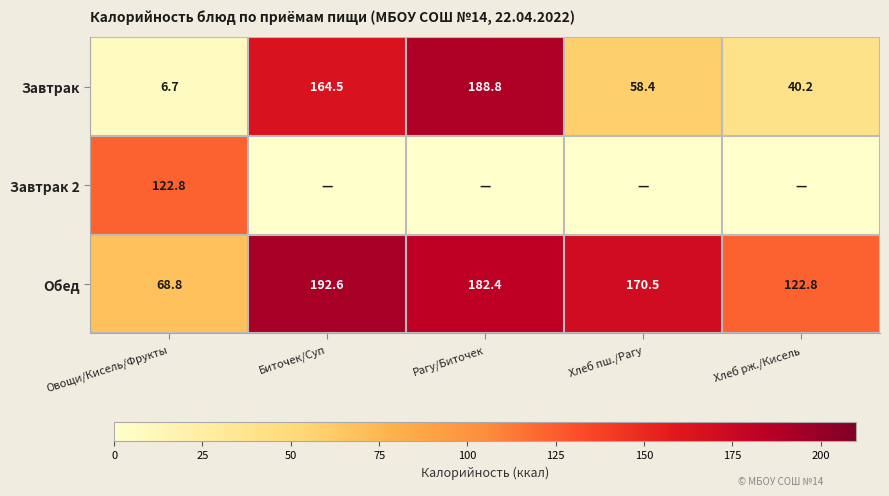

At which category does the chart reach its minimum across all series?

Биточек/Суп